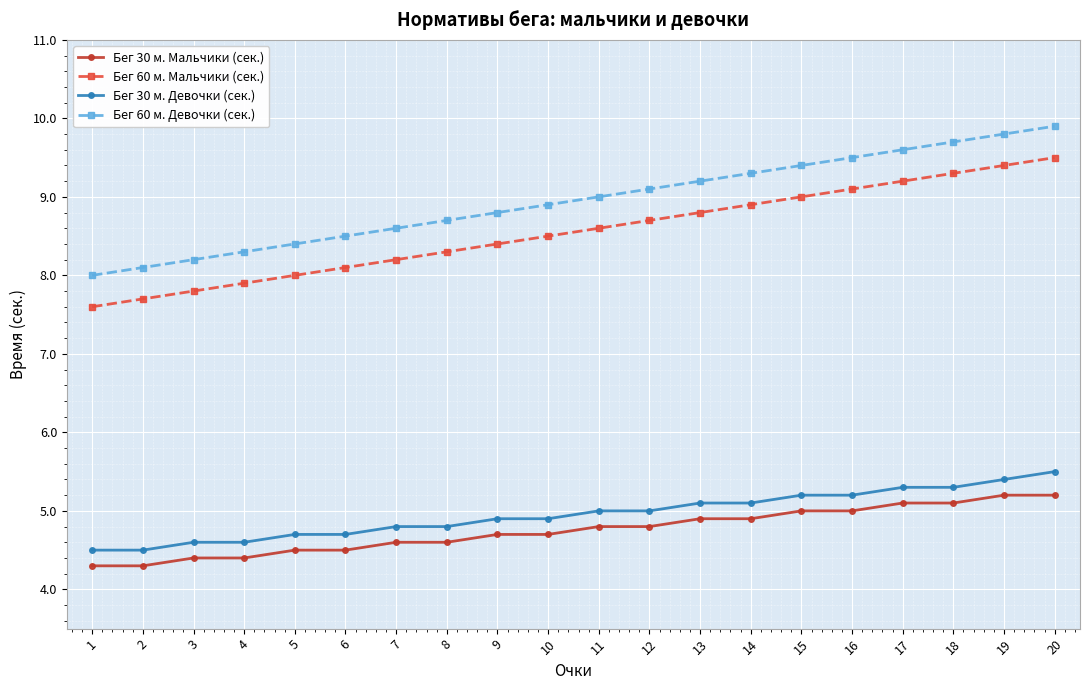

The Бег 30 м. Мальчики (сек.) series shows 4.4 at 4. True or false?

True